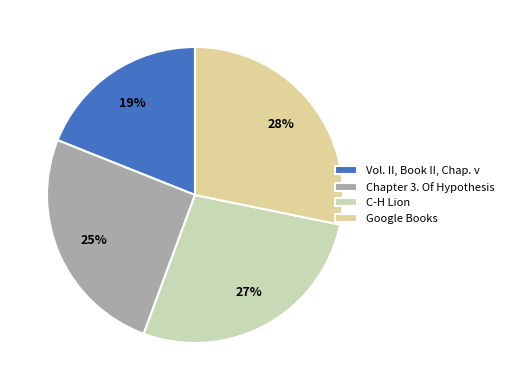

To the nearest percent, what portion does Chapter 3. Of Hypothesis represent?

25%